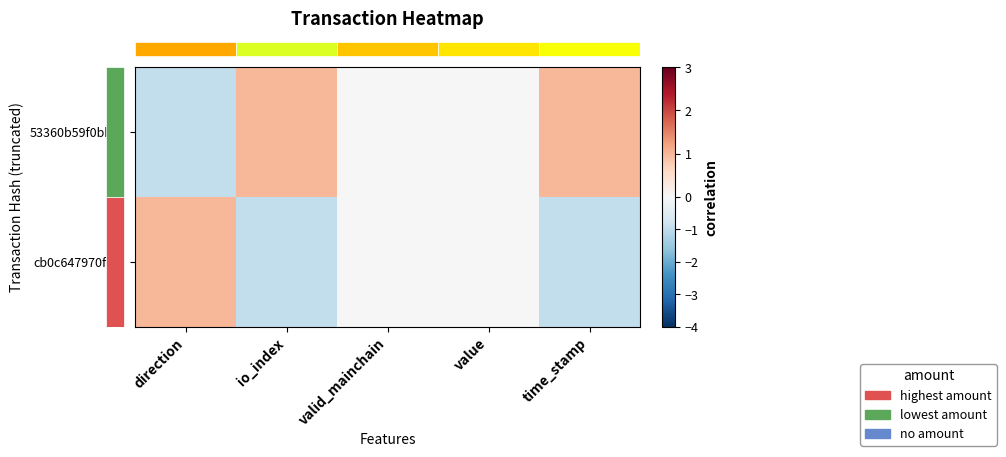

At how many categories does at least one series exceed 0?

3